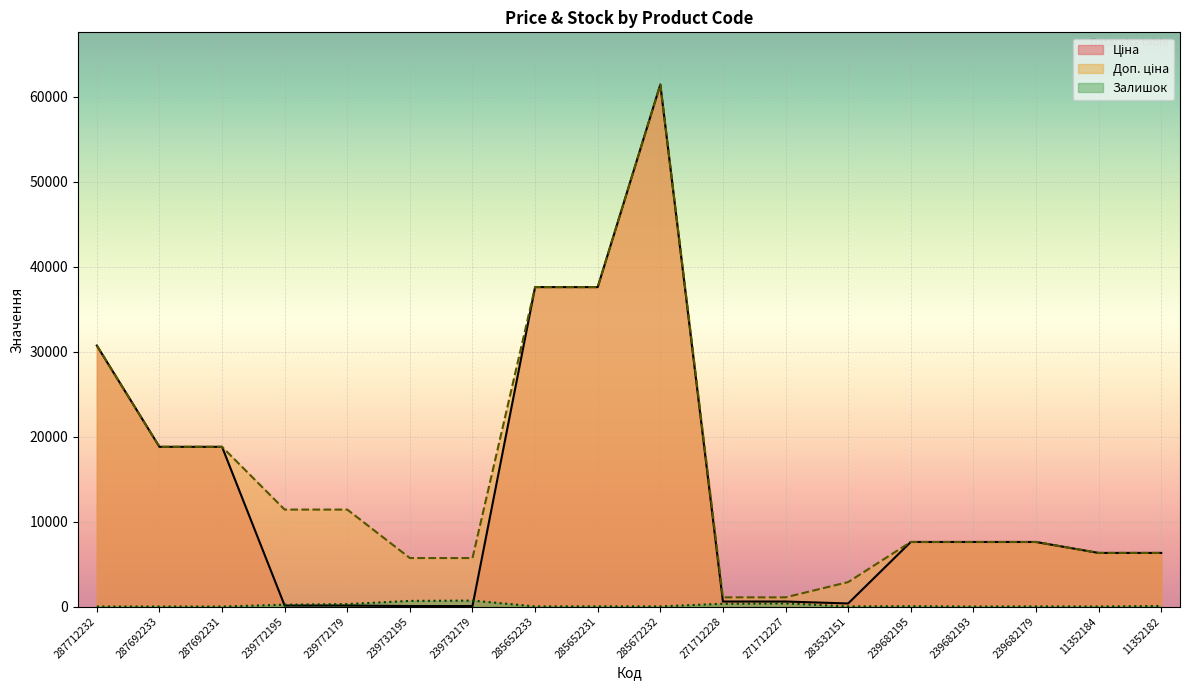

Reading left to right, transcribe all the data shown in this chart.

Ціна: 30717.1	18796.8	18796.8	114.1	114.1	57.0	57.0	37593.6	37593.6	61434.3	589.9	589.9	359.9	7596.5	7596.5	7596.5	6308.8	6308.8
Доп. ціна: 30717.1	18796.8	18796.8	11410.0	11410.0	5705.0	5705.0	37593.6	37593.6	61434.3	1081.7	1081.7	2878.8	7596.5	7596.5	7596.5	6308.8	6308.8
Залишок: 0.0	0.0	0.0	218.0	290.0	665.0	702.0	13.0	23.0	16.0	328.0	374.0	15.0	41.0	0.0	17.0	2.0	68.0